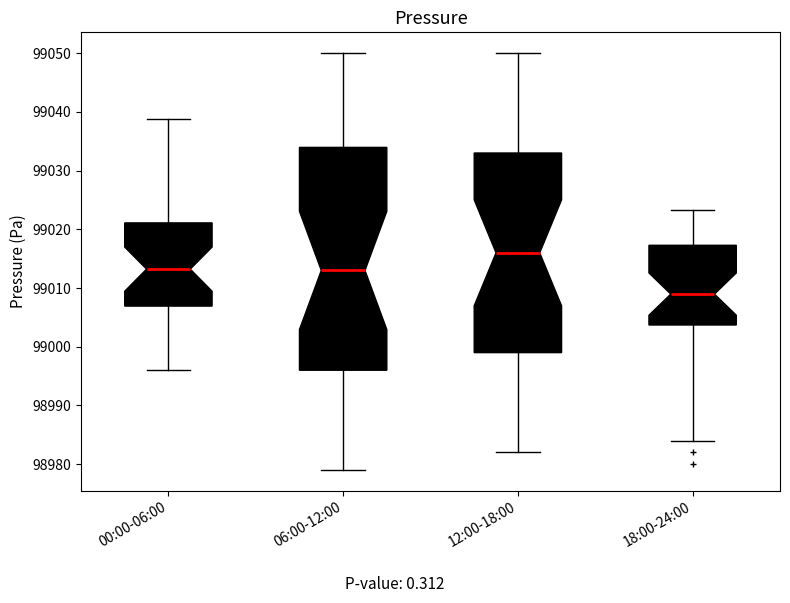

Reading left to right, read every box against the y-axis: the position of its median line, the range the box covers, and the ends of its whiskers. The values are not printed on the chart, so give them approximately, as read against the axis.

00:00-06:00: median 99013, box 99007 to 99021, whiskers 98996 to 99039
06:00-12:00: median 99013, box 98996 to 99034, whiskers 98979 to 99050
12:00-18:00: median 99016, box 98999 to 99033, whiskers 98982 to 99050
18:00-24:00: median 99009, box 99004 to 99017, whiskers 98984 to 99023